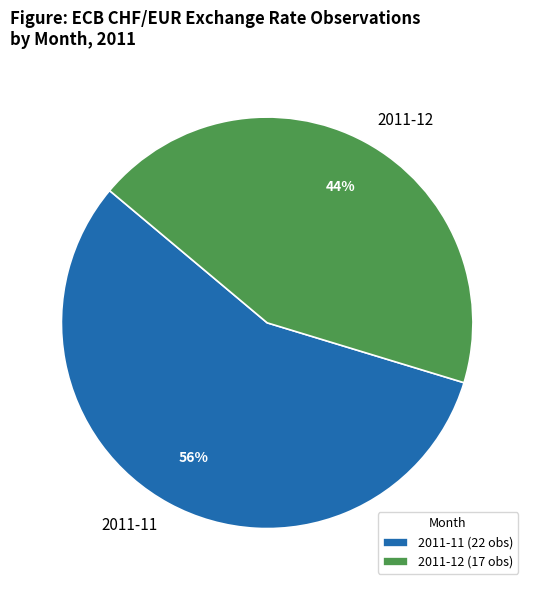

The 2011-11 slice represents 70% of the pie. True or false?

False